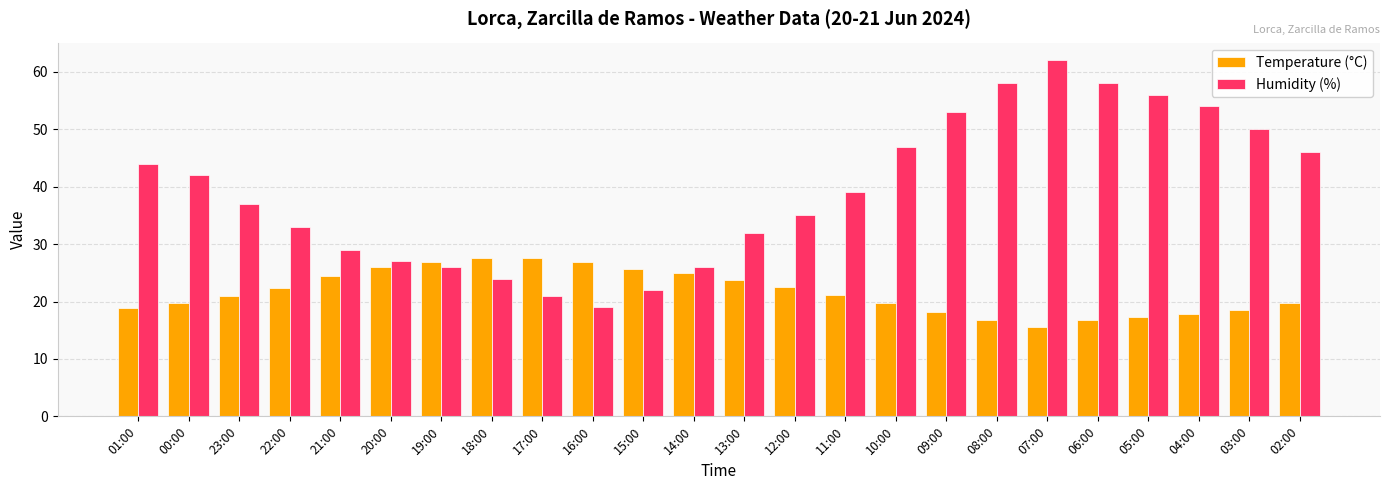

At how many categories does at least one series exceed 41?

11